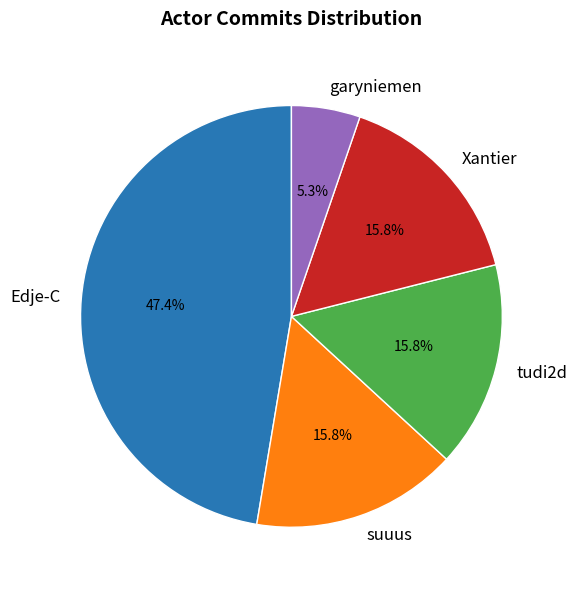

The garyniemen slice represents 14% of the pie. True or false?

False